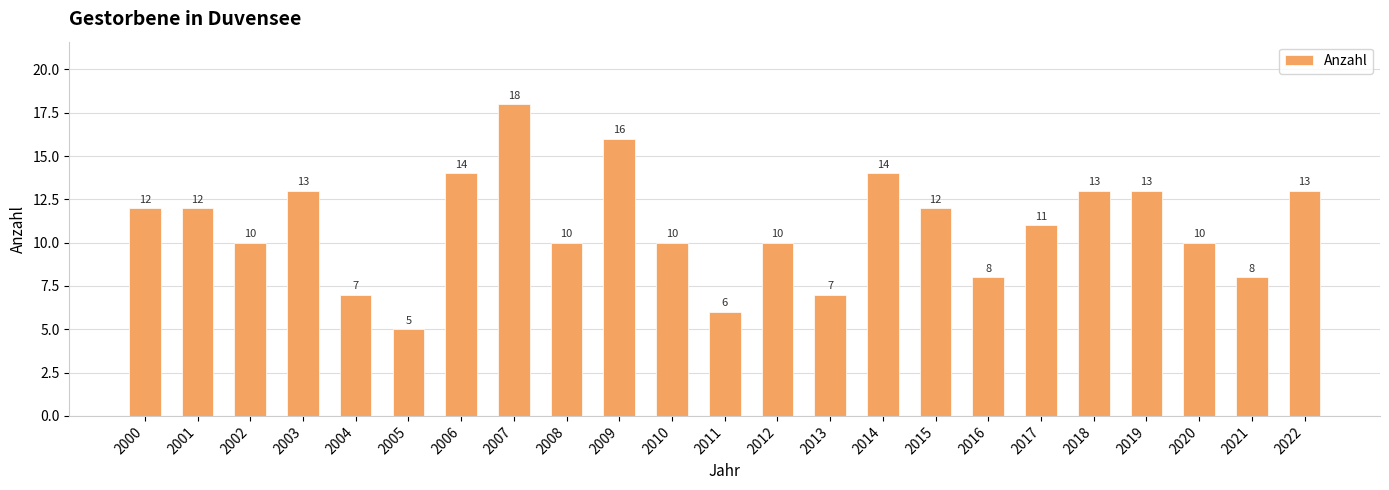

Are the bars grouped side by side (vs. stacked)?

No